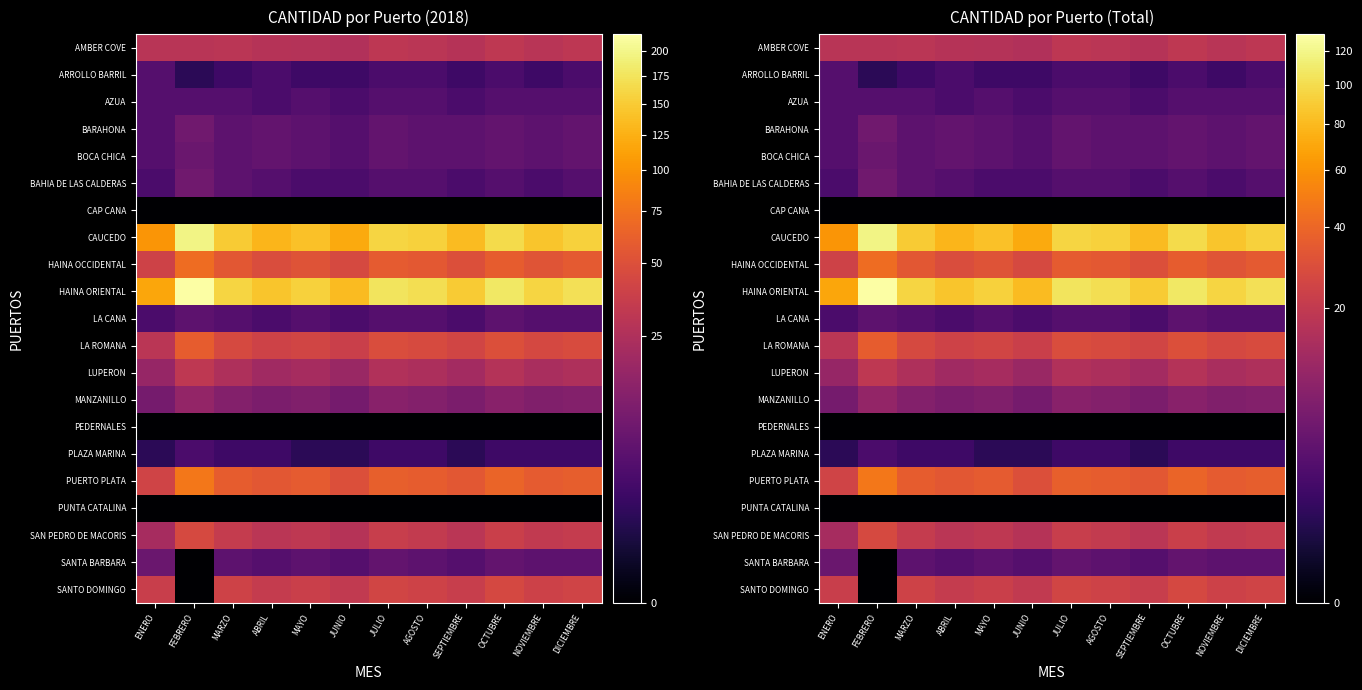

Which category has the highest value in the SANTO DOMINGO series?

OCTUBRE